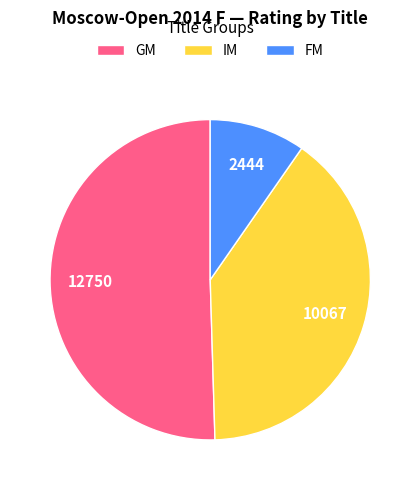

The GM slice represents 50% of the pie. True or false?

True